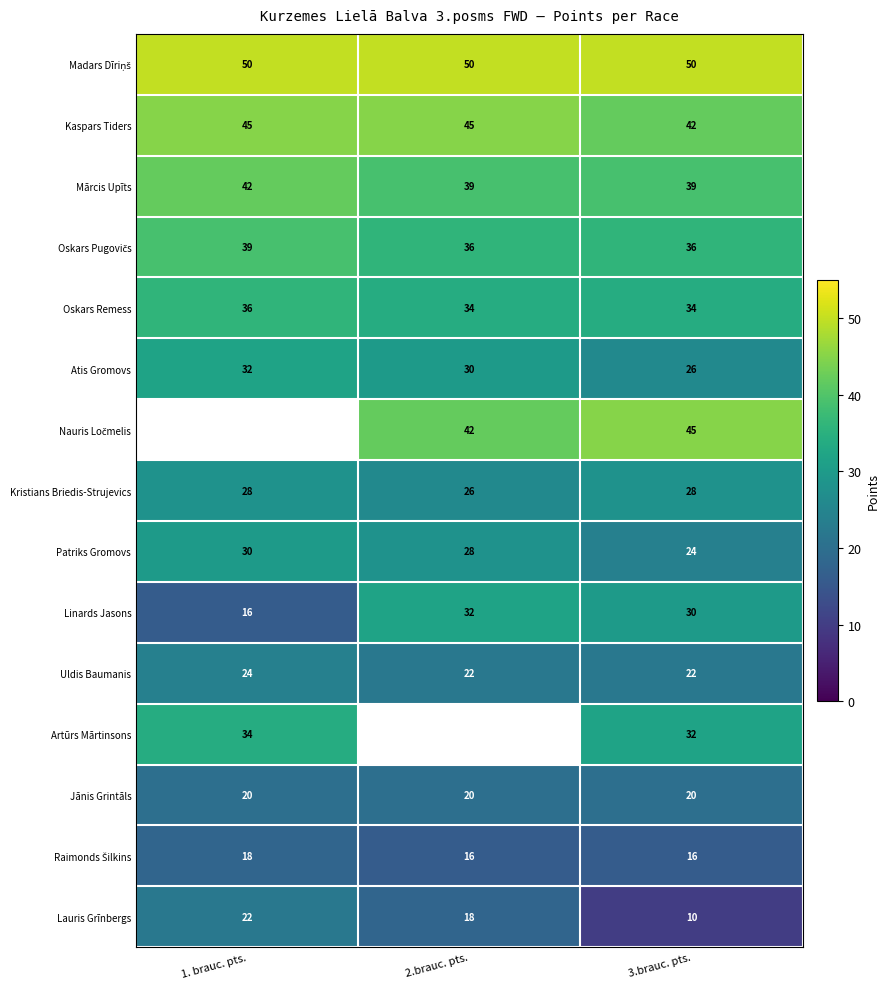

What is the spread (max minus min) of values at 3.brauc. pts.?

40